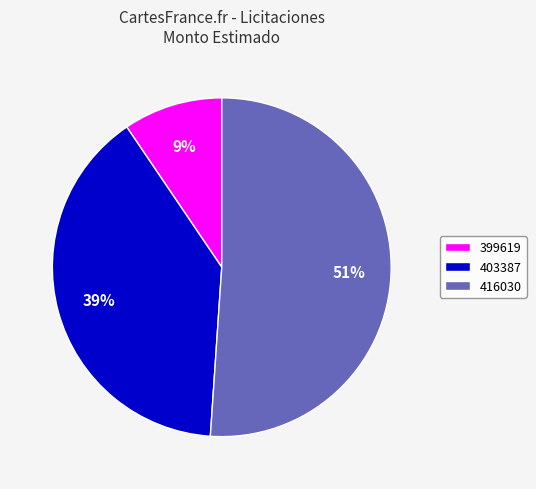

To the nearest percent, what is the difference between the largest and smallest slice percentages?

42%